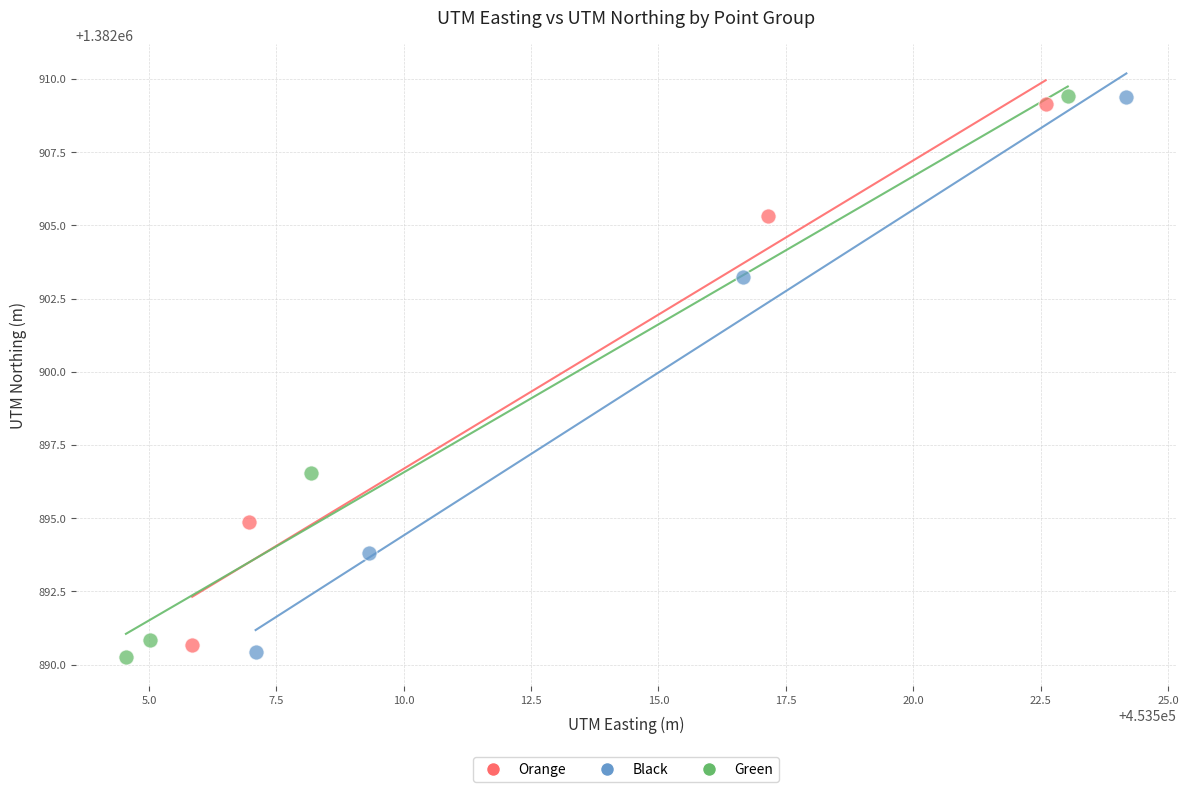

What are all the series names shown in the legend?

Orange, Black, Green